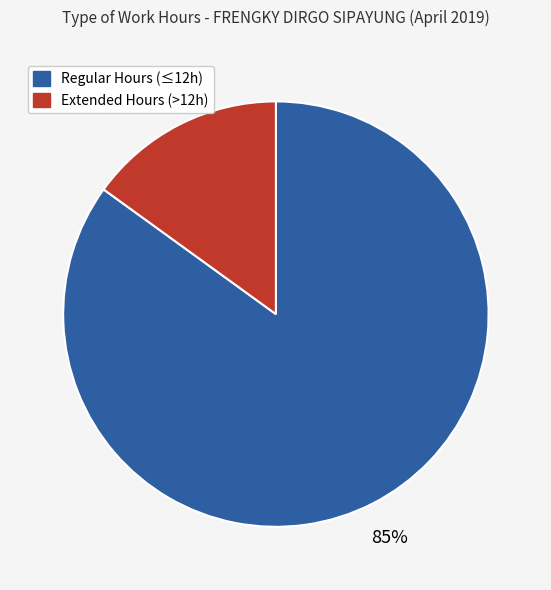

Is there a majority slice in this chart?

Yes